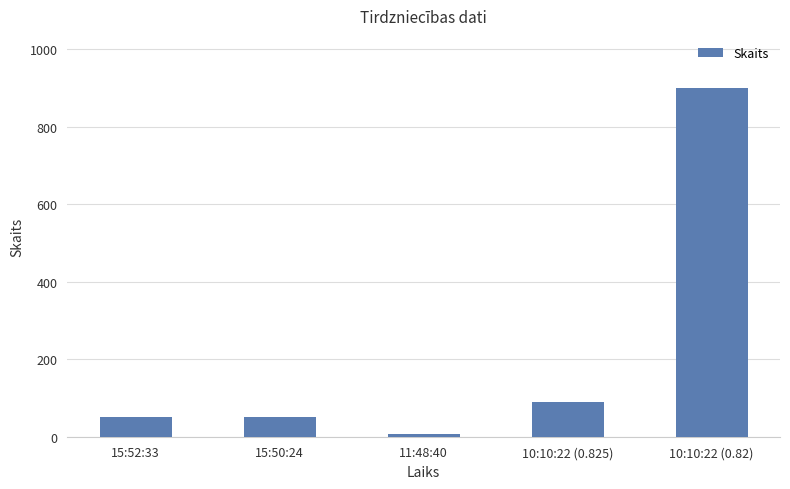

What is the difference between the second highest and second lowest values?

40